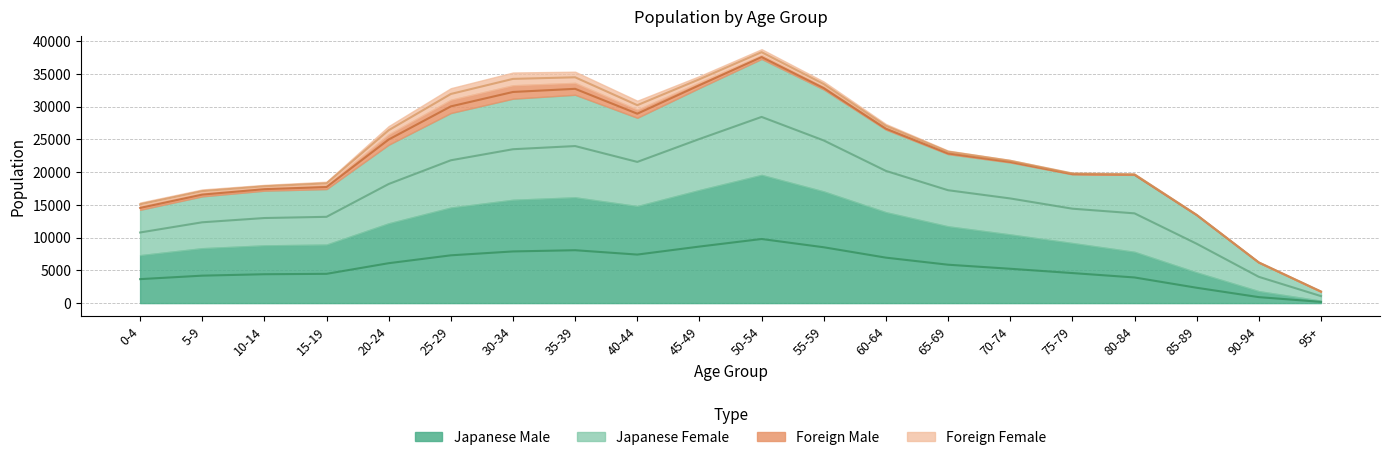

Which category has the lowest value across all series?

95+